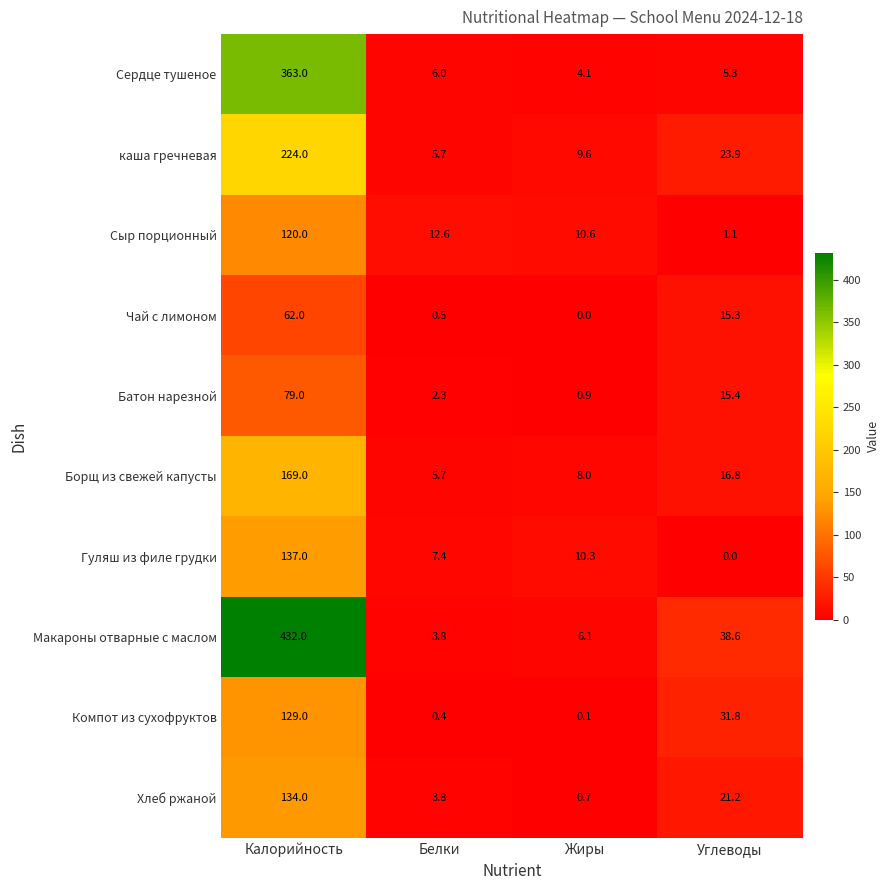

At which category is the sum across all series the highest?

Калорийность